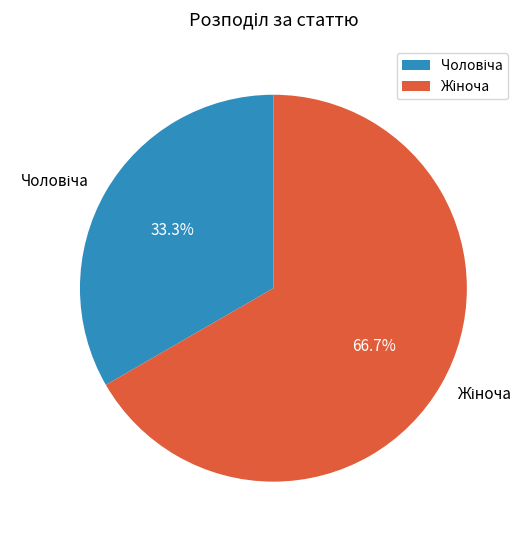

Is there any slice that represents more than half of the pie?

Yes